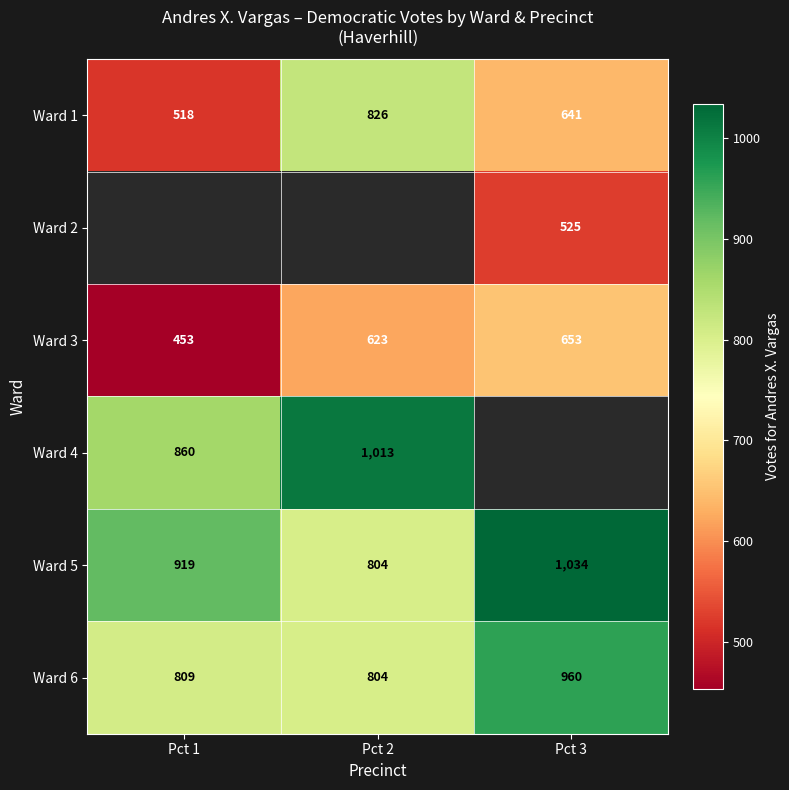

Count the number of data series in this chart.

6